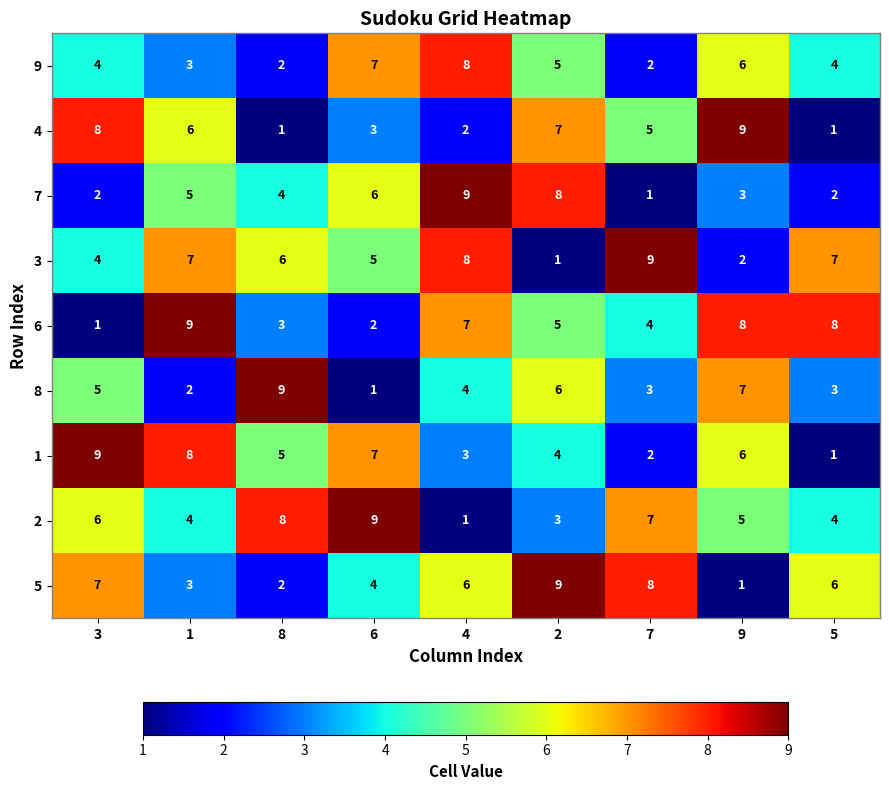

What is the highest value of the 2 series?

9